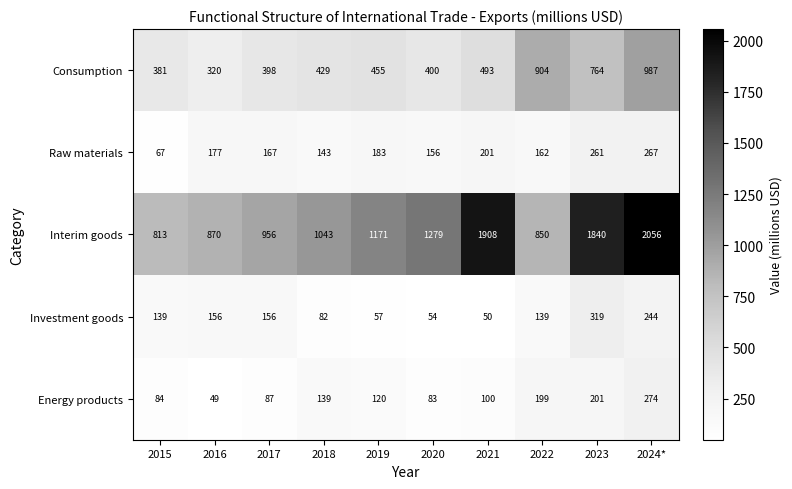

At 2015, list the series in order from largest to smallest.

Interim goods, Consumption, Investment goods, Energy products, Raw materials